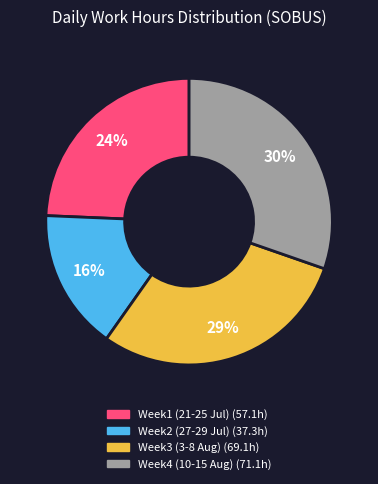

Does any single category account for the majority?

No